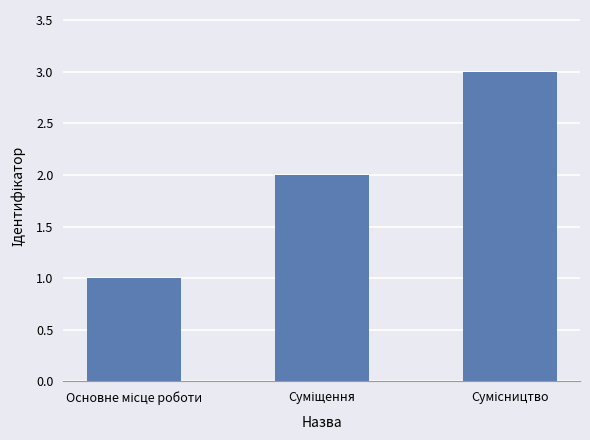

What is the difference between the maximum and minimum values?

2